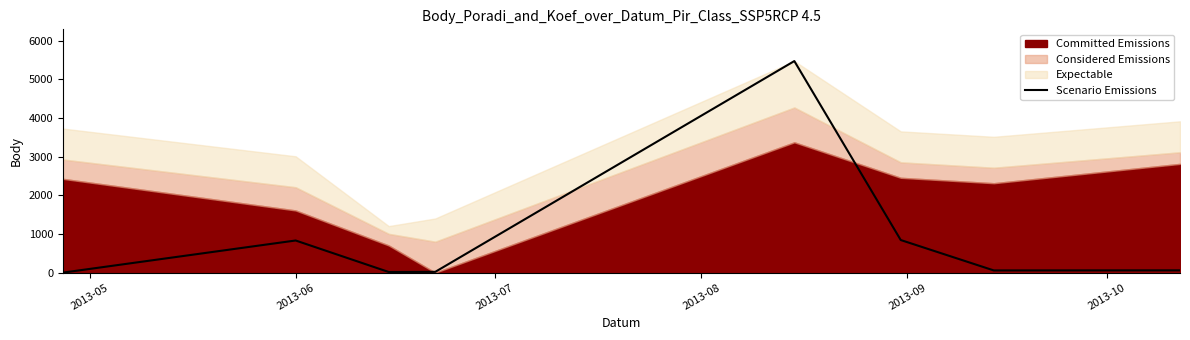

What is the maximum value for Scenario Emissions?

5470.0